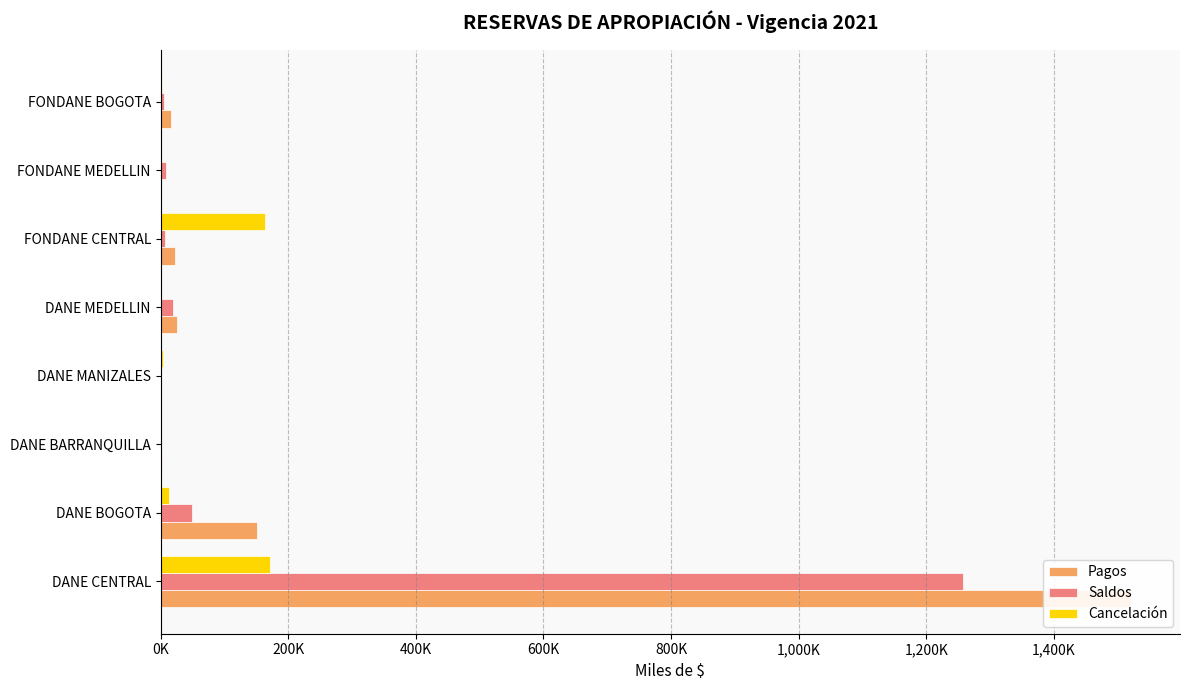

True or false: Cancelación has a value of 68186.4 at DANE BARRANQUILLA.

False